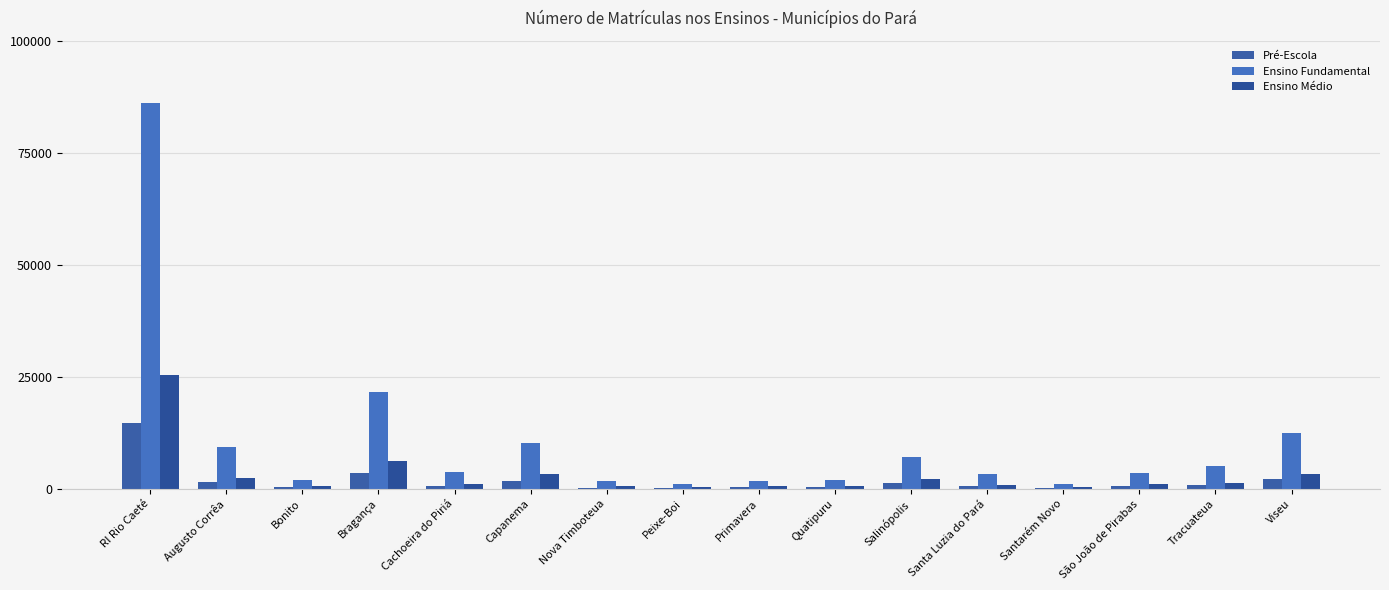

What are all the series names shown in the legend?

Pré-Escola, Ensino Fundamental, Ensino Médio